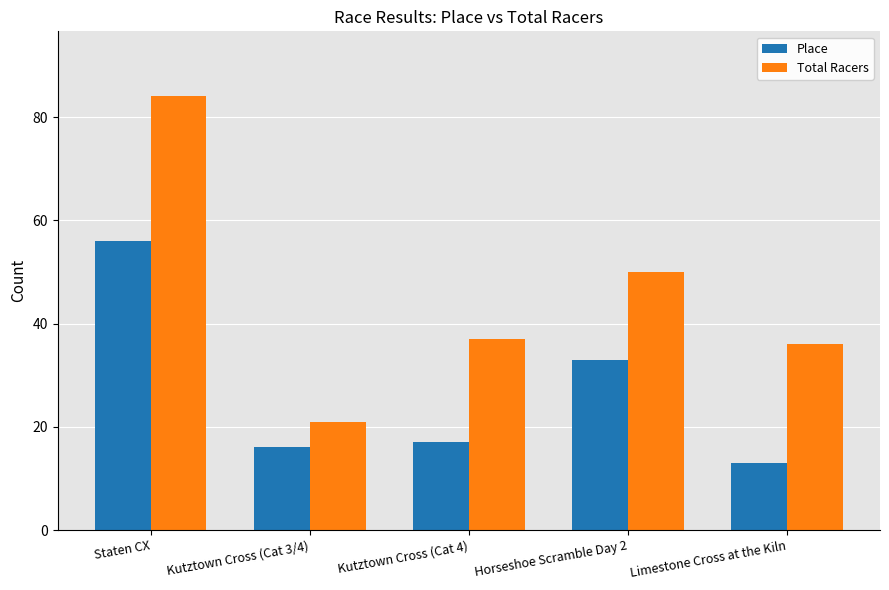

How many values in the Total Racers series are below 37?

2